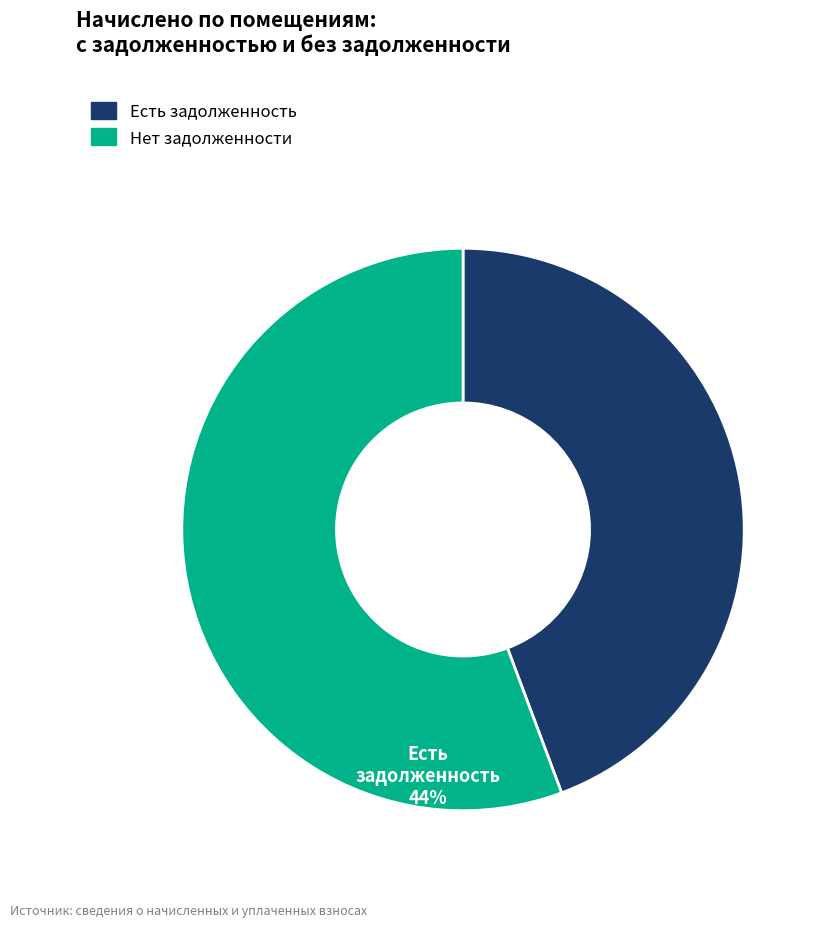

How many slices are in this pie chart?

2